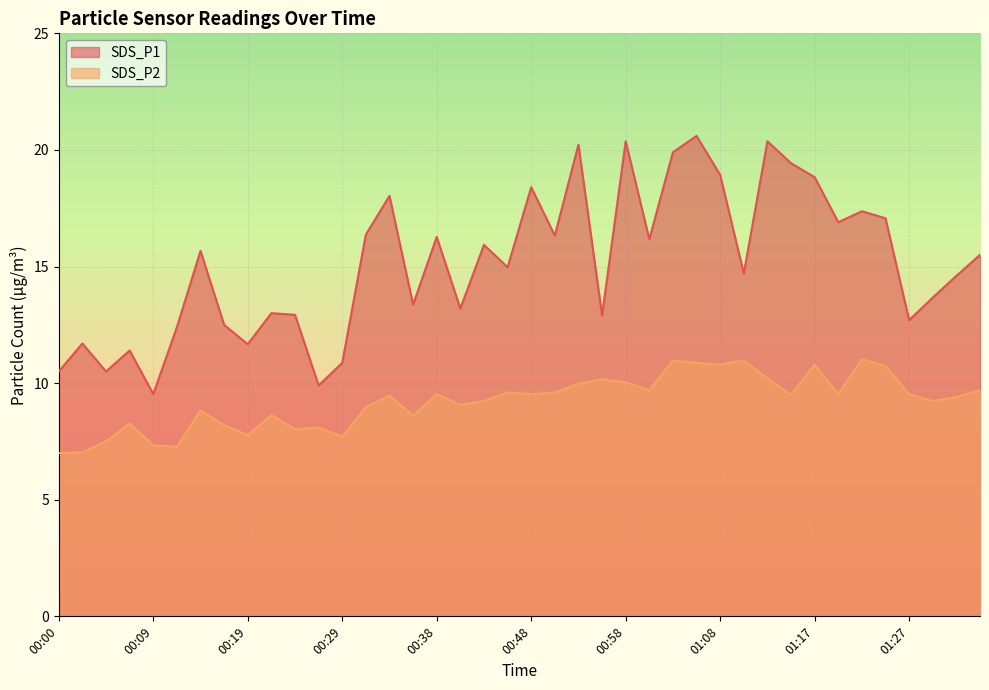

Does the chart display data point markers on the line(s)?

No